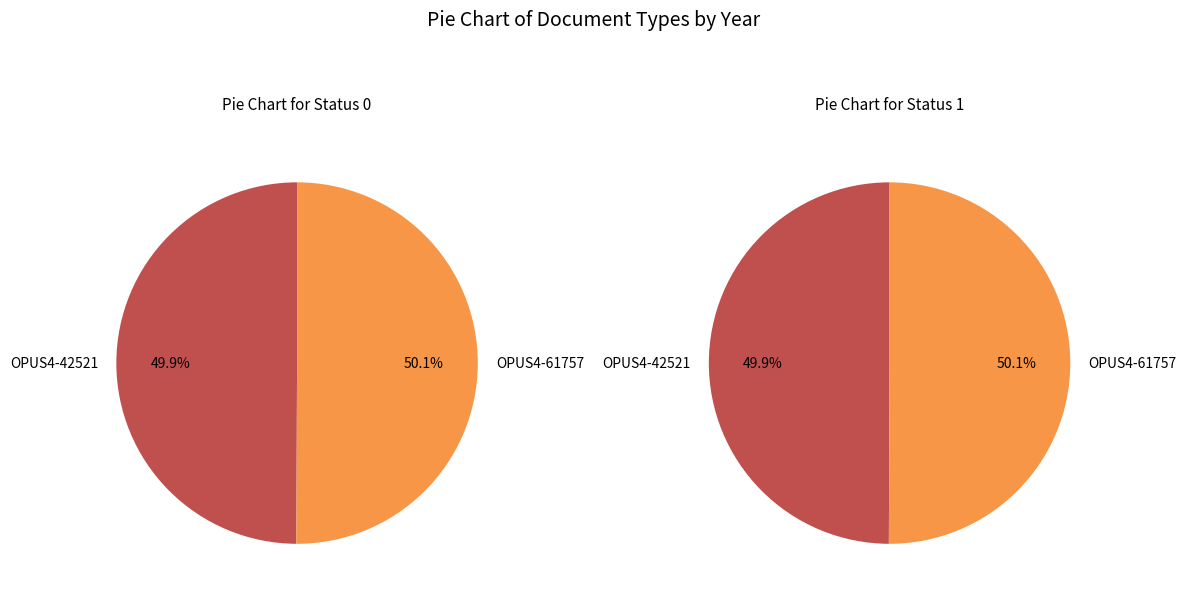

True or false: OPUS4-42521 accounts for 60% of the total.

False